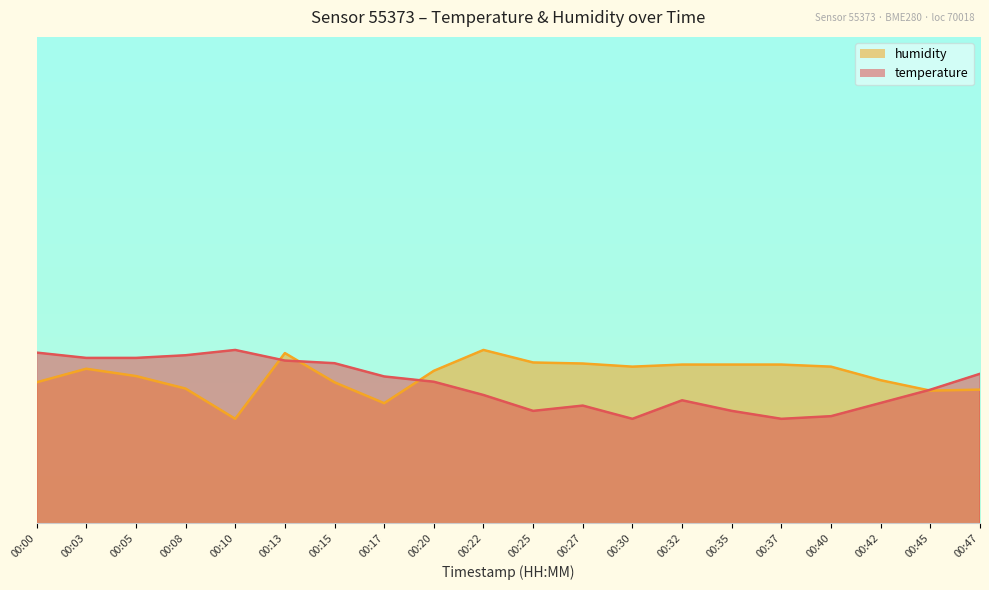

What is the approximate value of humidity at 00:22?

70.2